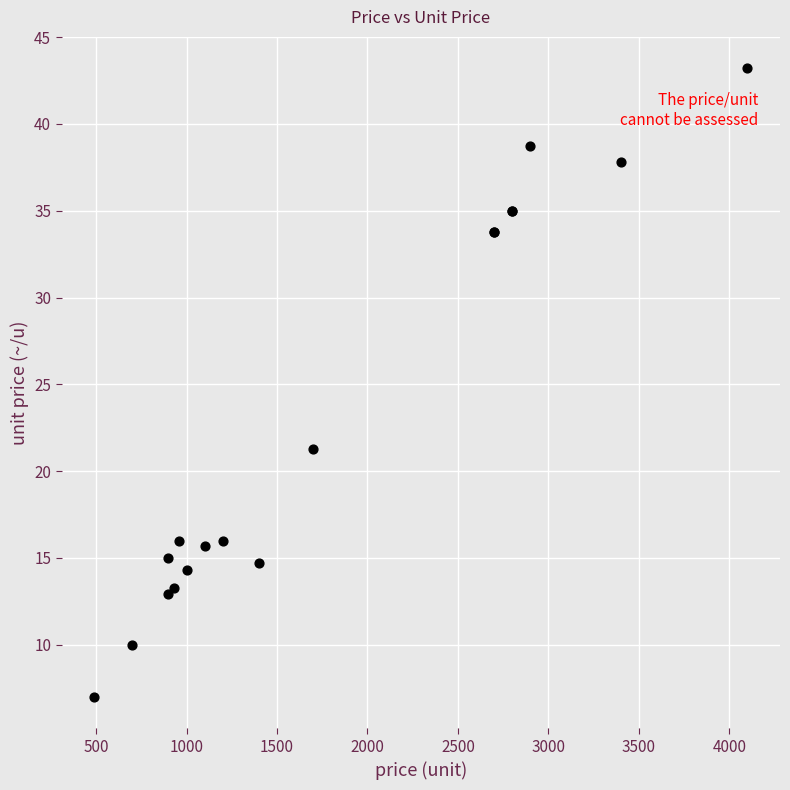

What Y value in the scatter plot is closest to 25?

21.3